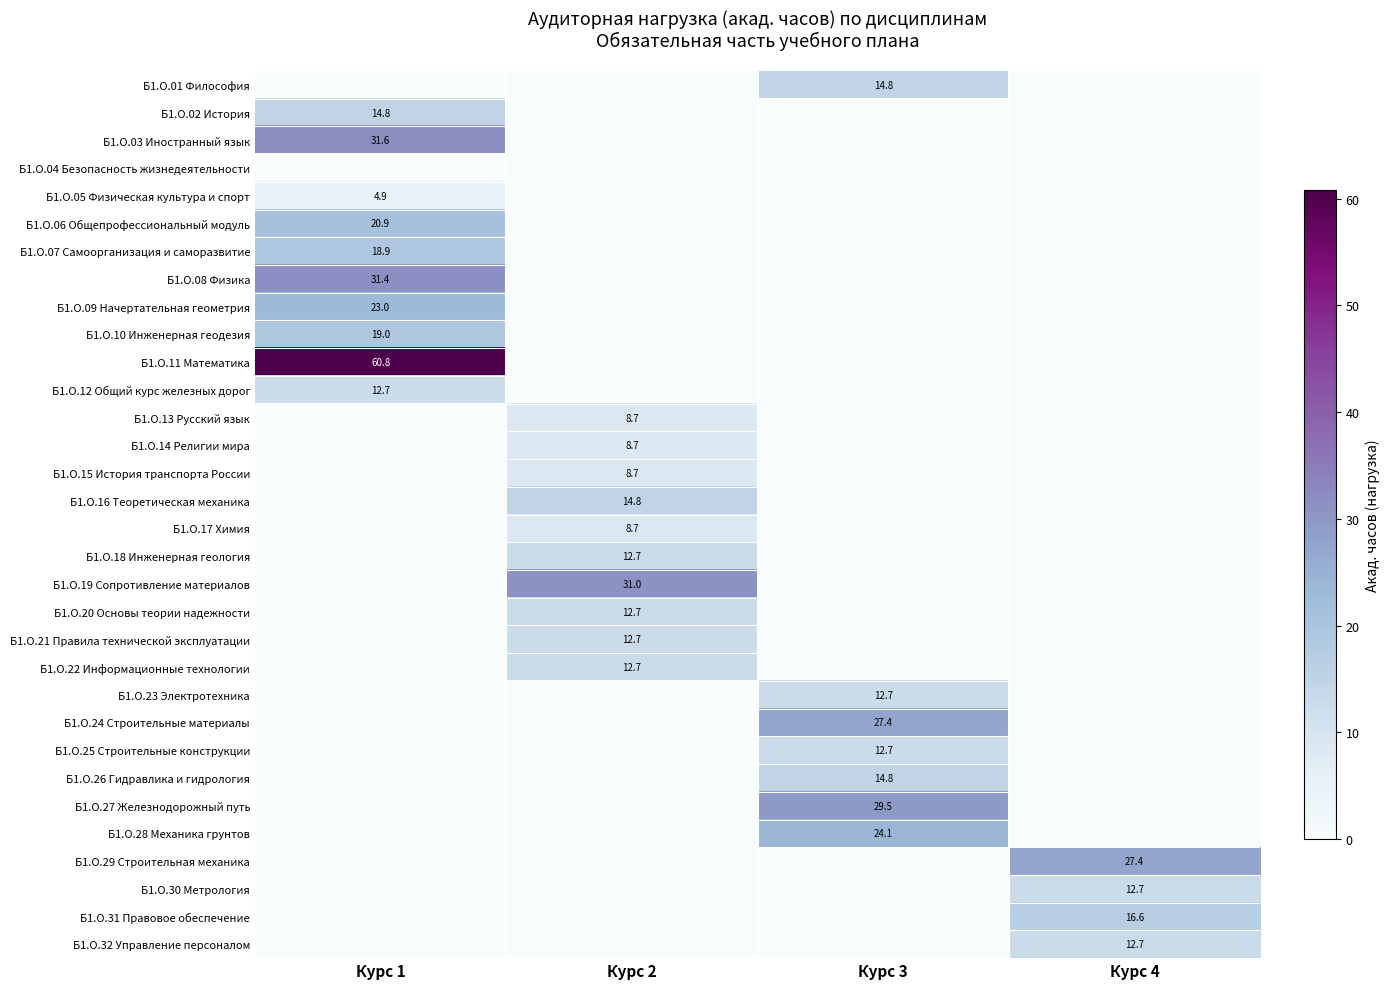

Is it true that Б1.О.21 Правила технической эксплуатации equals 12.7 at Курс 2?

True